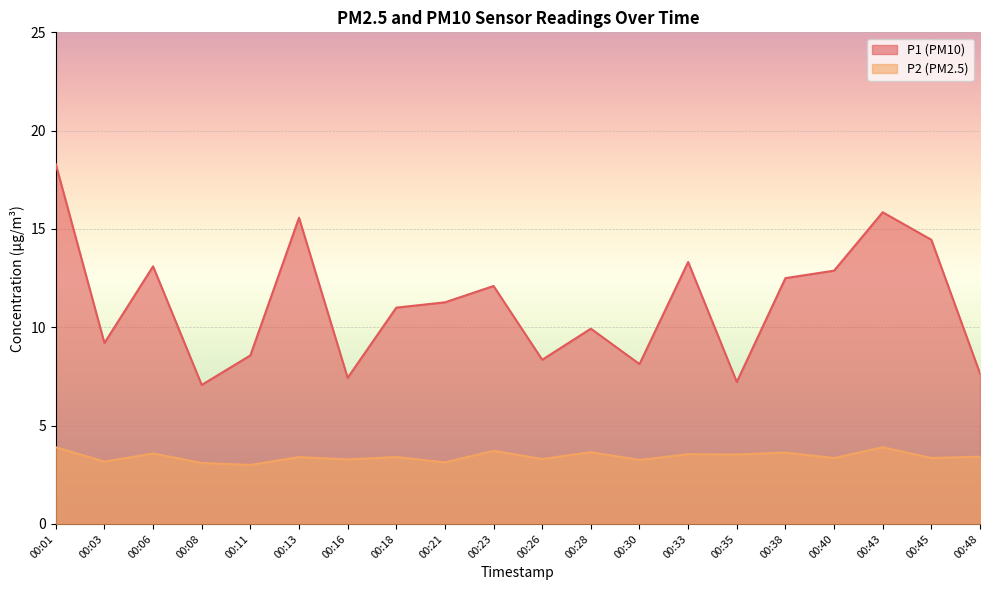

Which series has the largest total across all categories?

P1 (PM10)